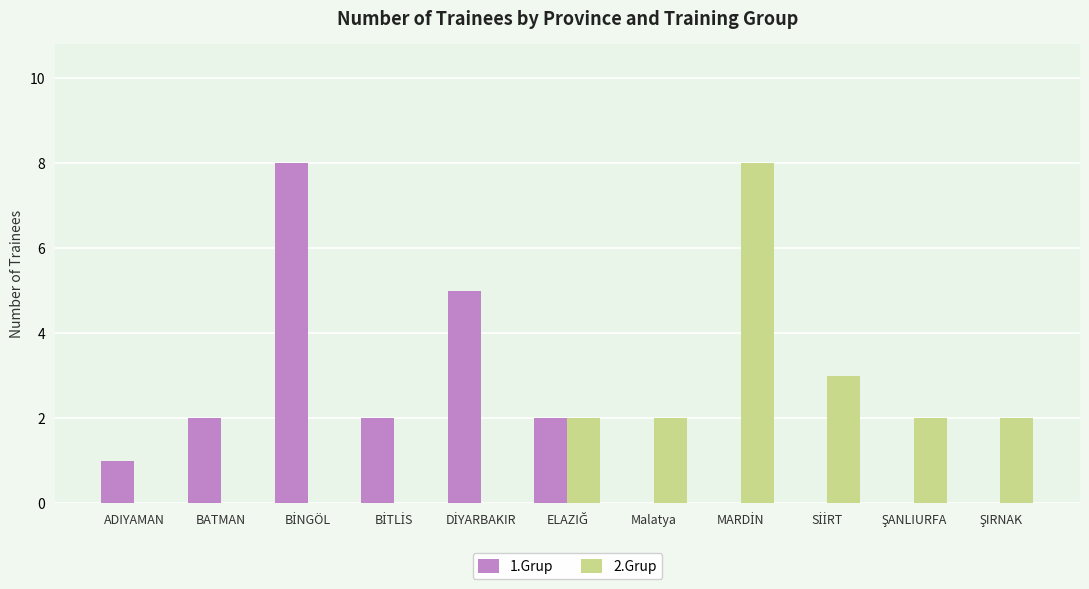

What is the maximum value shown in the chart?

8